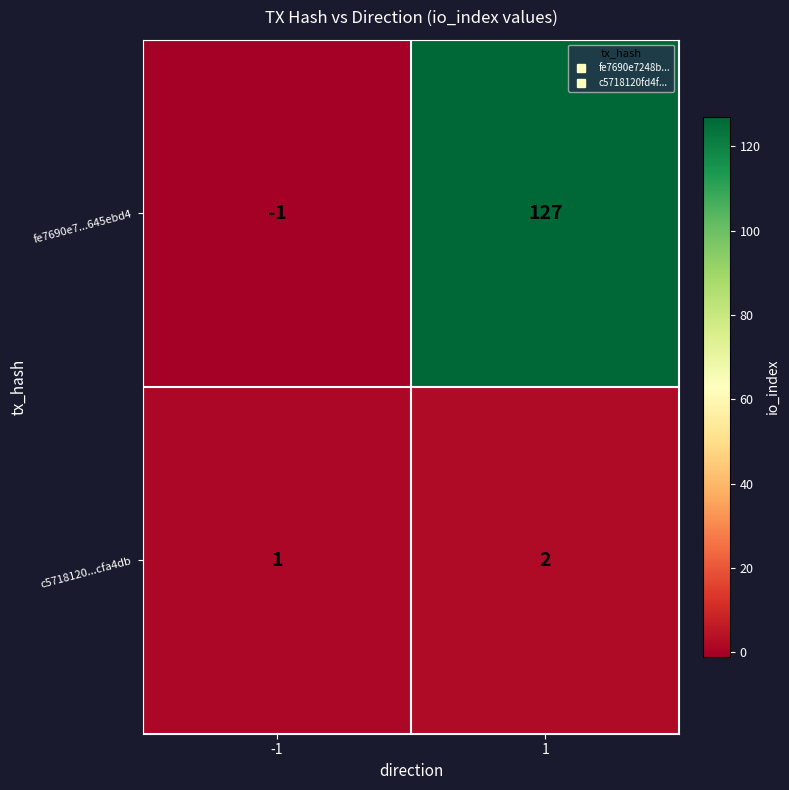

List the series in order of their overall mean, lowest first.

c5718120...cfa4db, fe7690e7...645ebd4